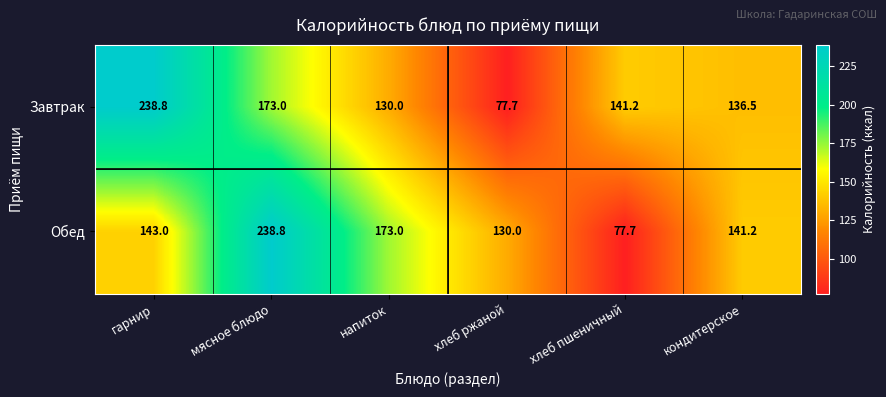

The value of Обед at хлеб пшеничный is 77.7. True or false?

True